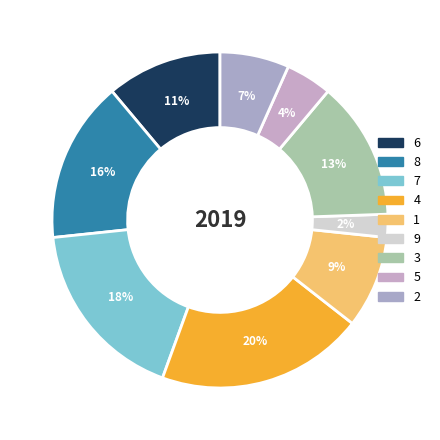

To the nearest percent, what percentage of the pie is 3?

13%